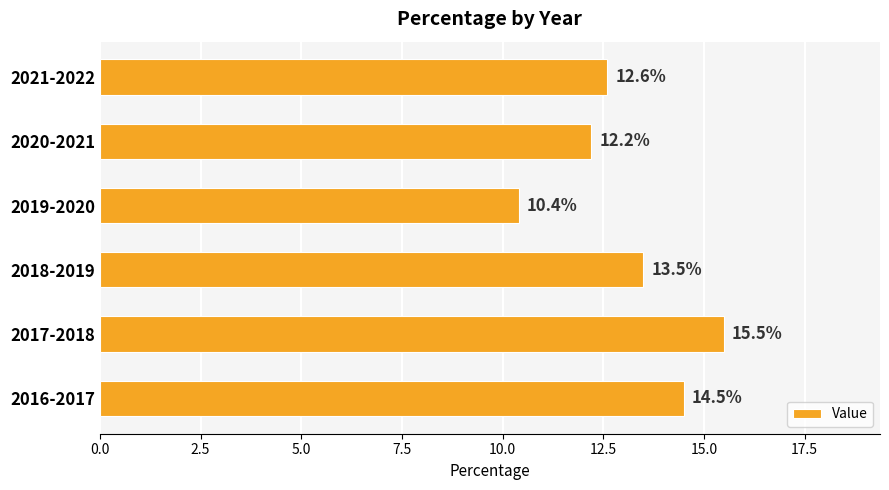

What is the sum of all values?

78.7